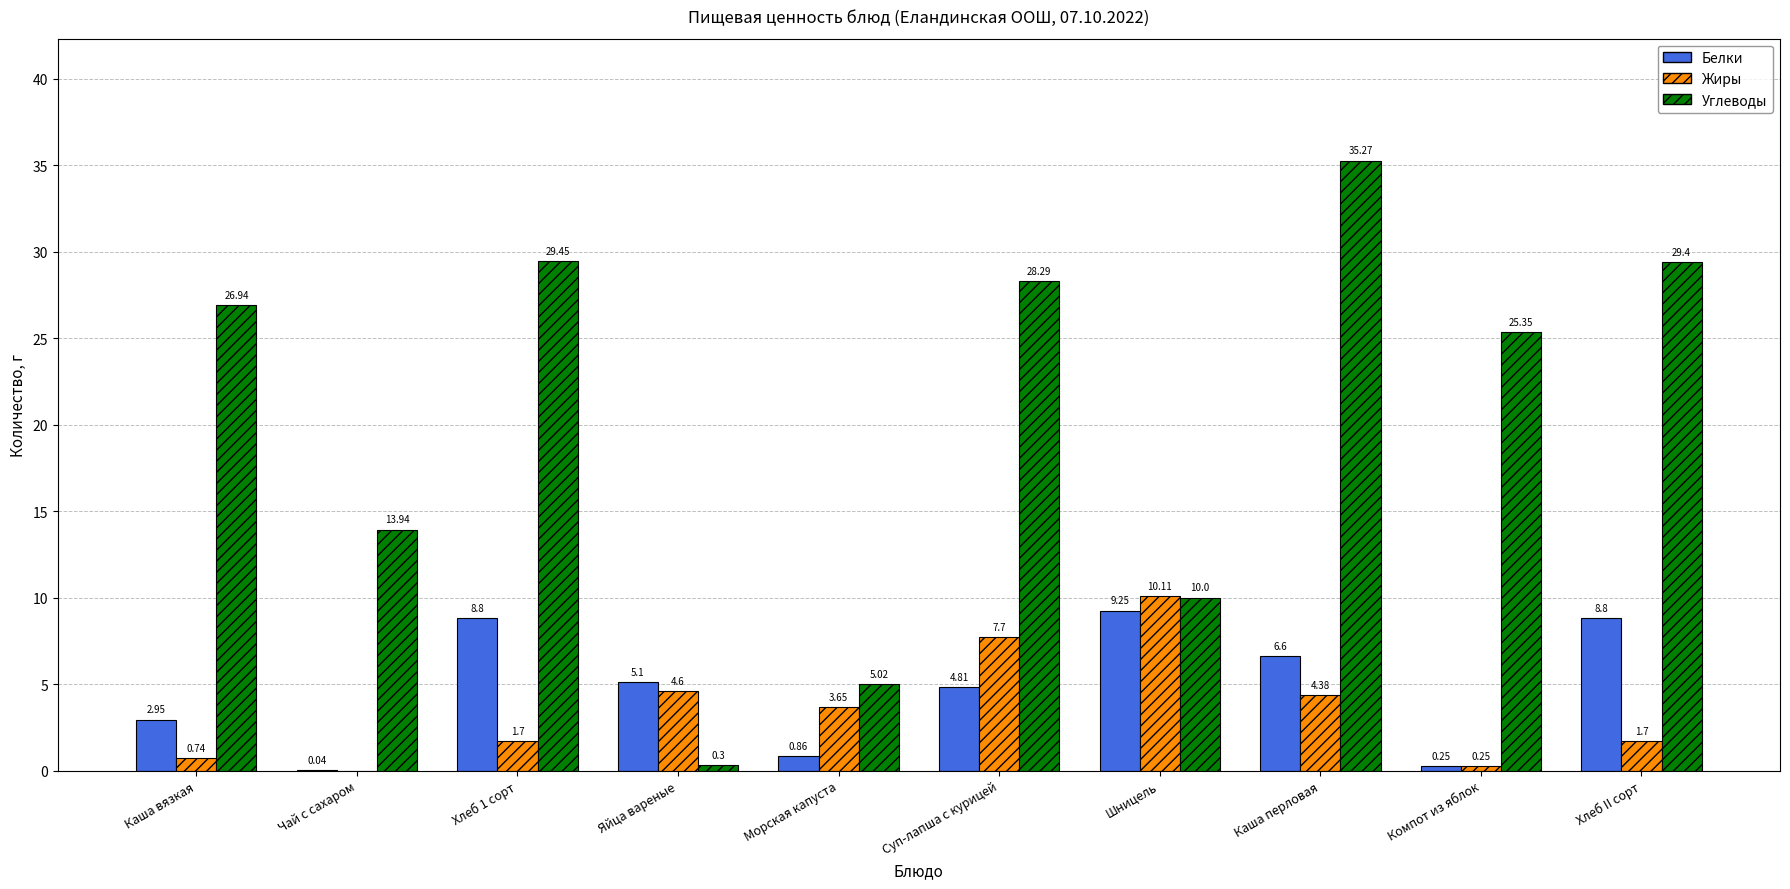

Which series has the widest spread of values?

Углеводы